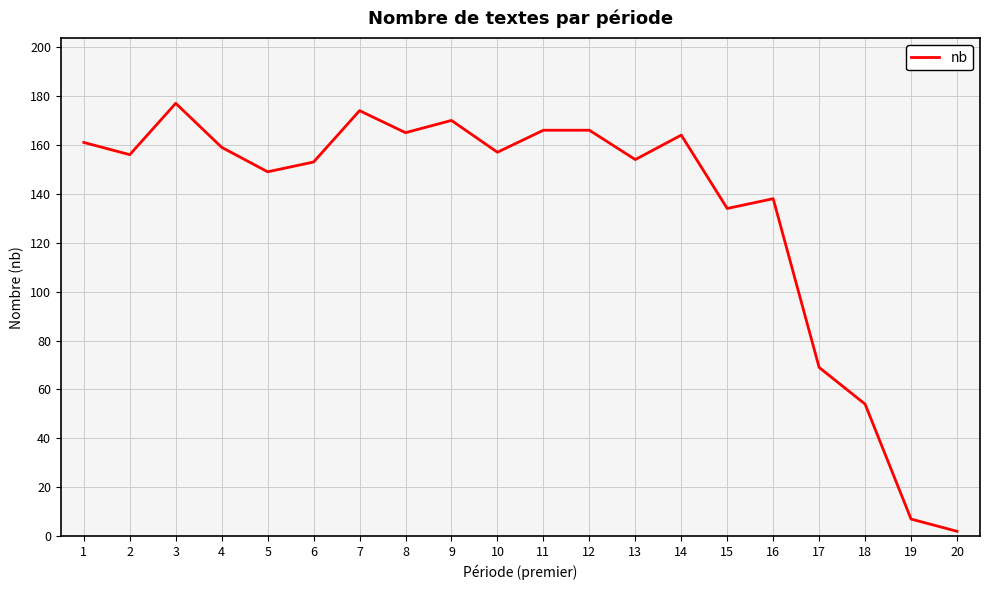

Count the number of data series in this chart.

1